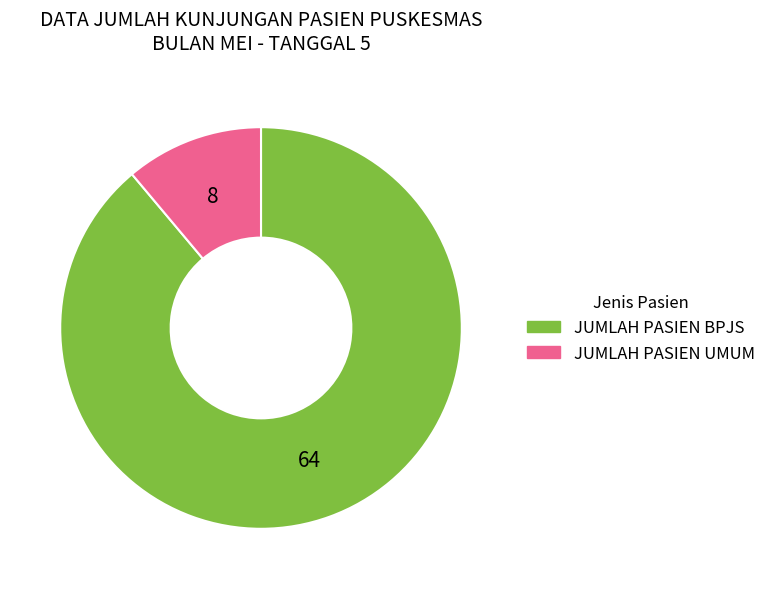

Which slice is the smallest?

JUMLAH PASIEN UMUM